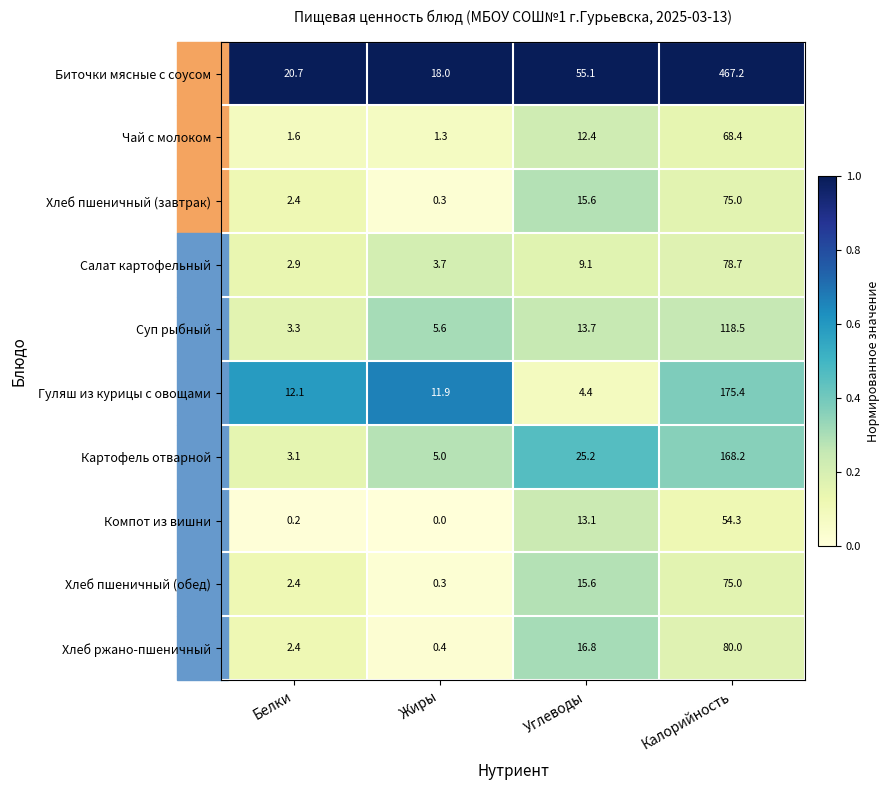

What is the maximum value for Чай с молоком?

68.4